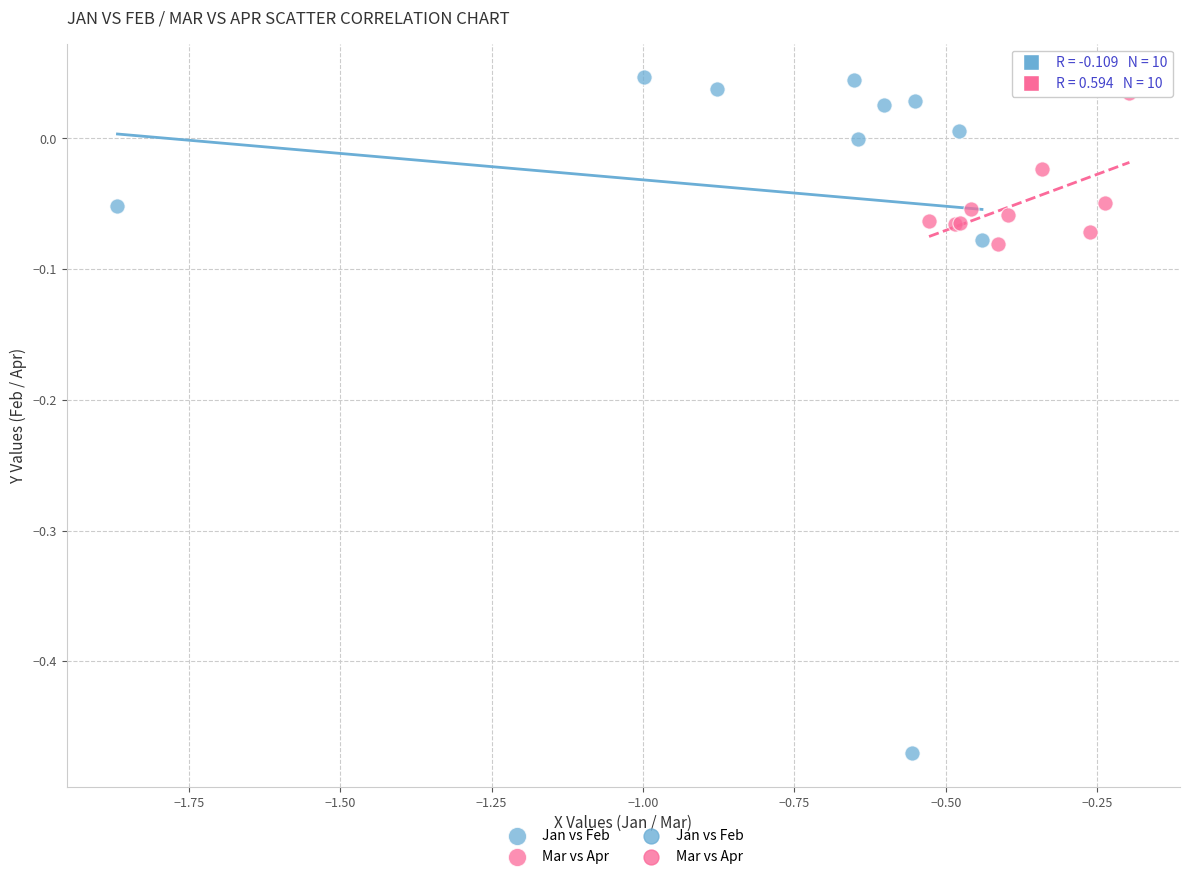

Which series contains the lowest Y value?

Jan vs Feb